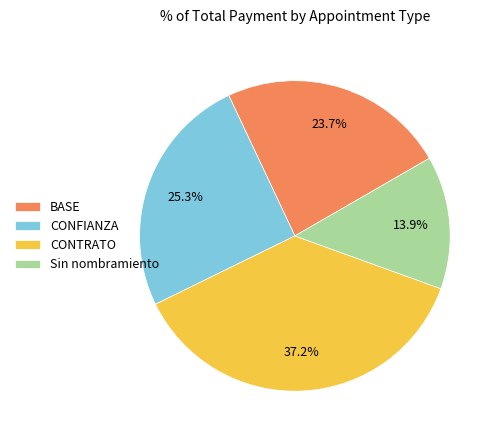

How many segments does this pie chart have?

4